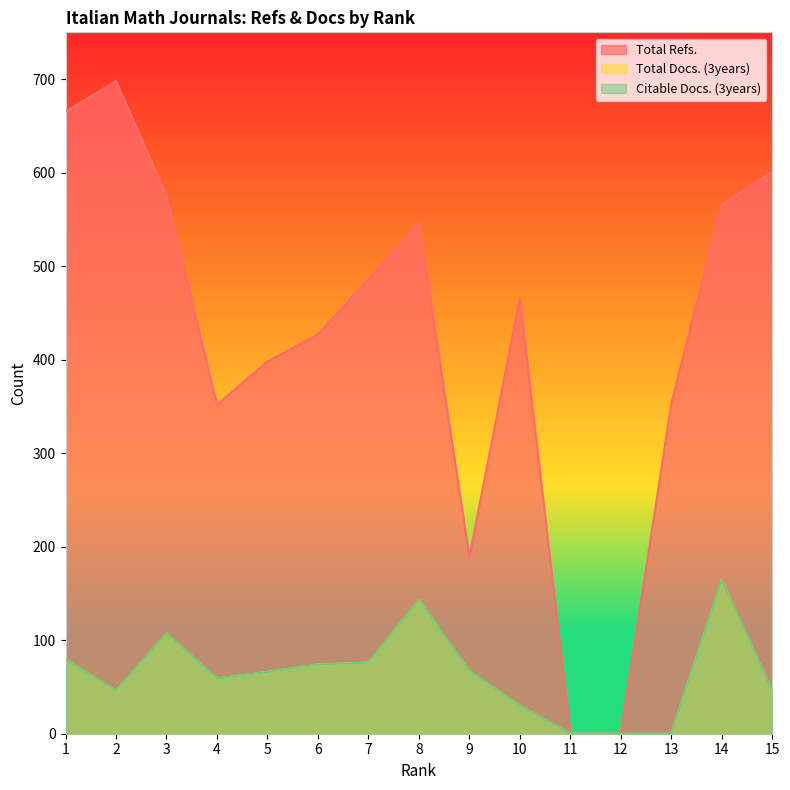

Rank the categories by Total Docs. (3years) value from lowest to highest.

11, 12, 13, 10, 15, 2, 4, 5, 9, 6, 7, 1, 3, 8, 14